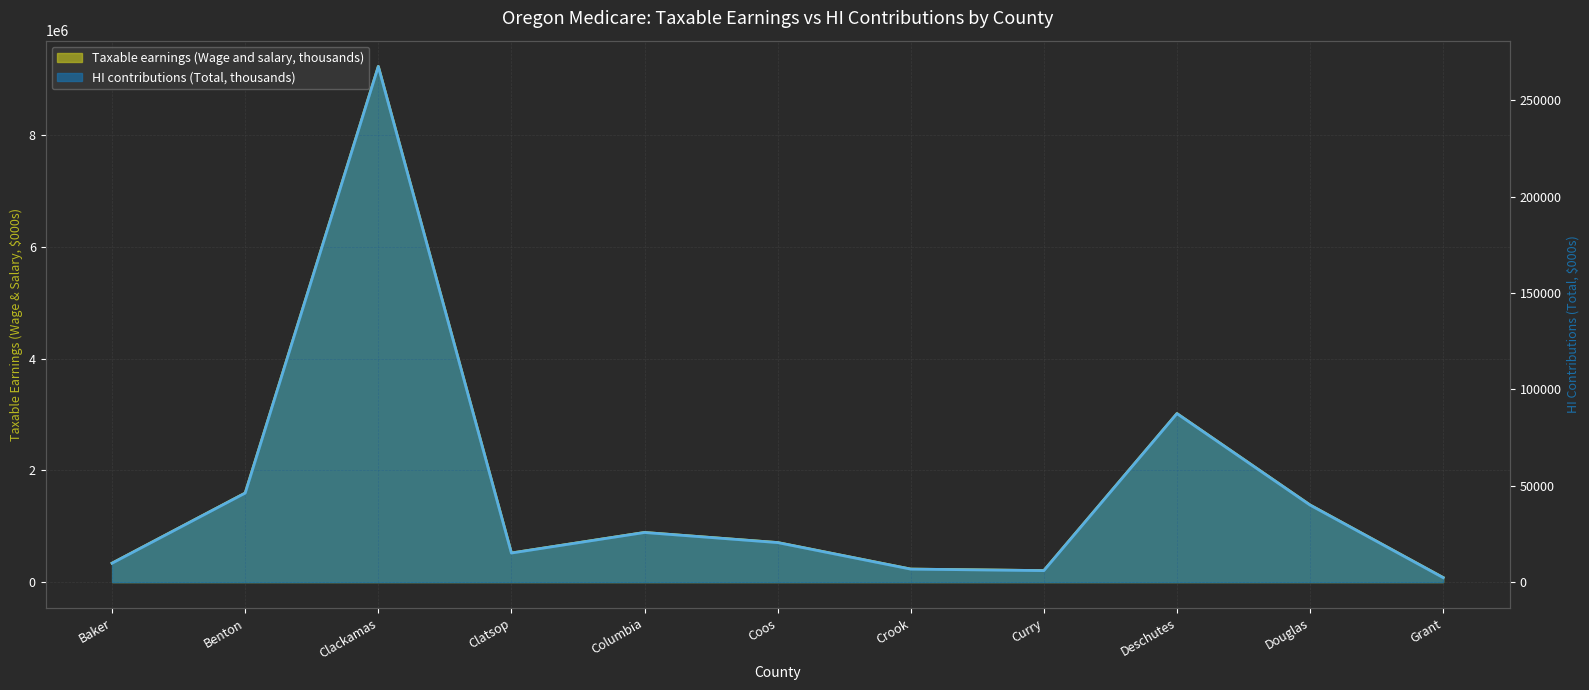

What is the value of the Taxable earnings (Wage and salary, thousands) point at the 9th from the left?

3015473